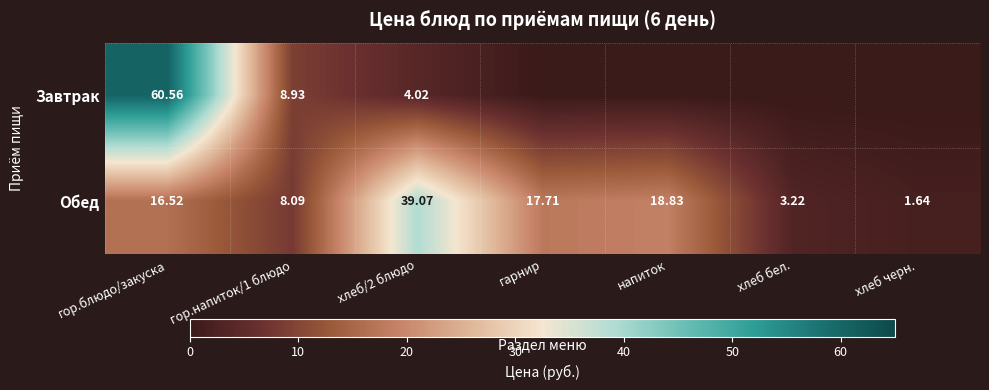

Rank the series at хлеб/2 блюдо from lowest to highest value.

Завтрак, Обед